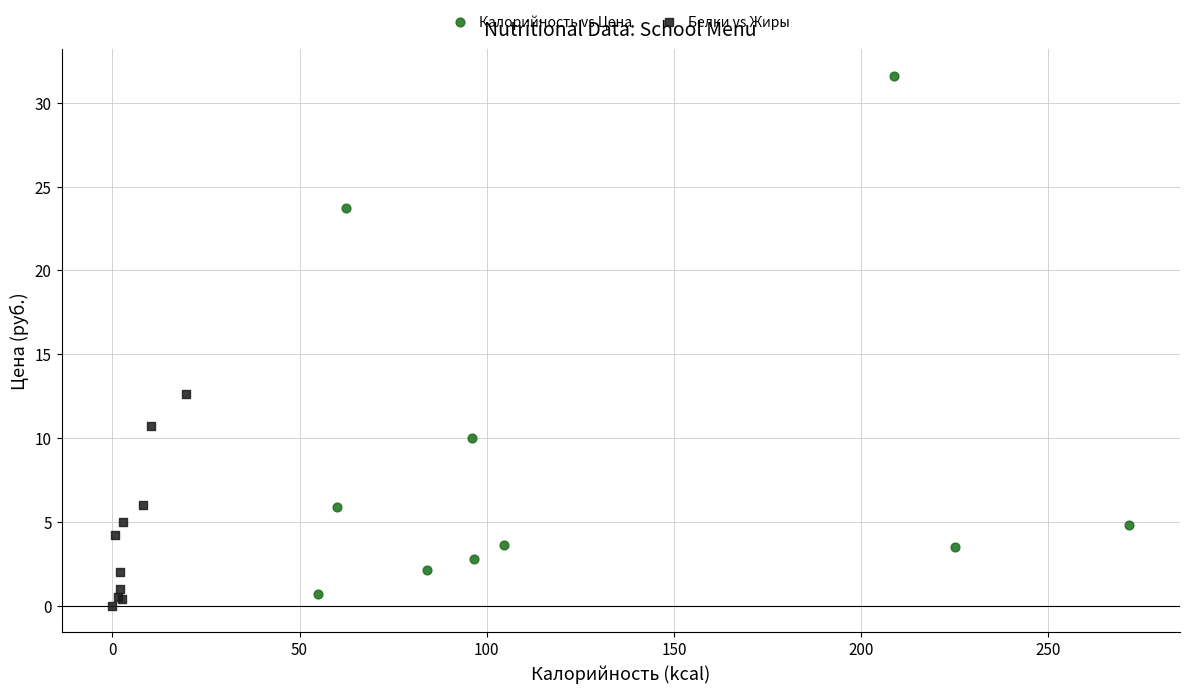

Which series has the largest Y range (max minus min)?

Калорийность vs Цена